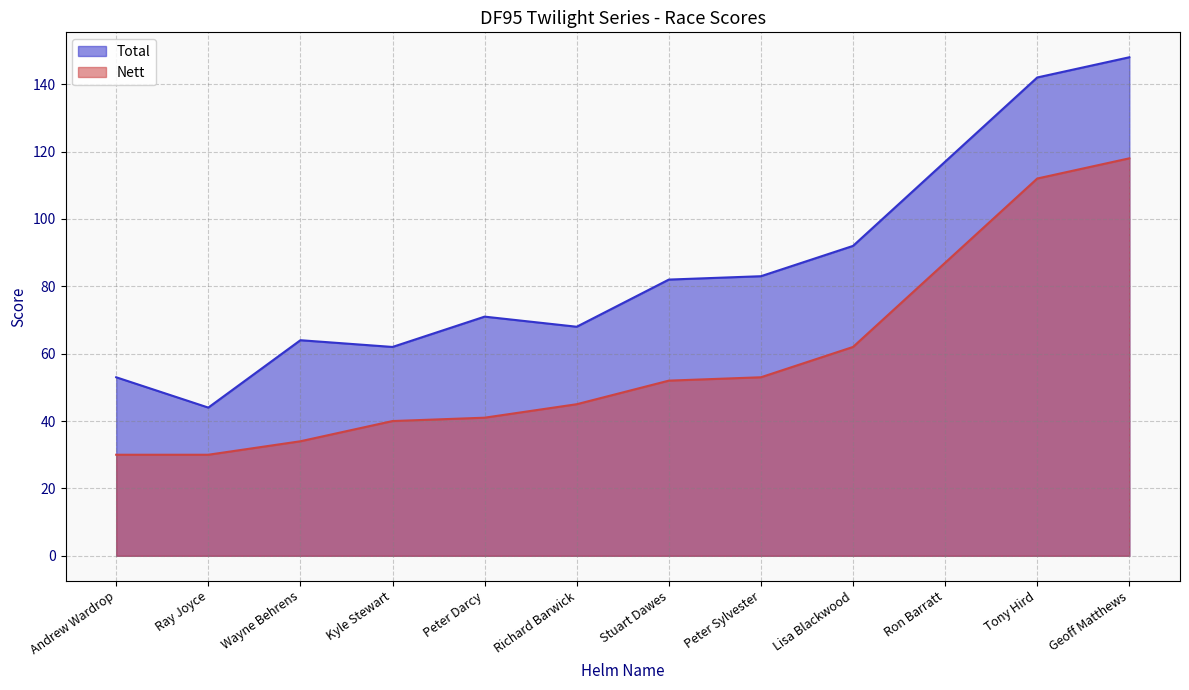

Rank the series by their maximum value, from lowest to highest.

Nett, Total